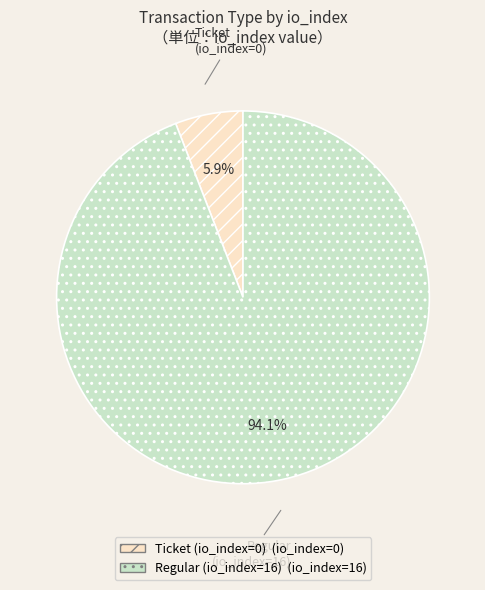

How many segments does this pie chart have?

2